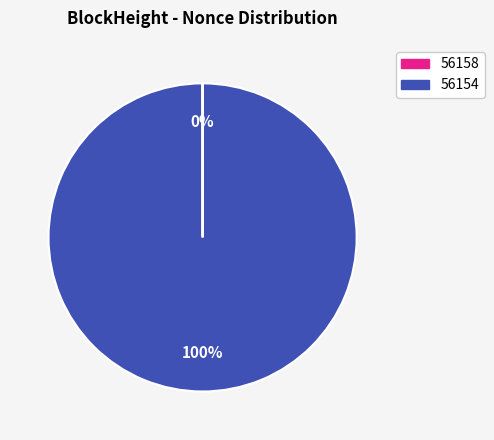

Which slice is the largest?

56154